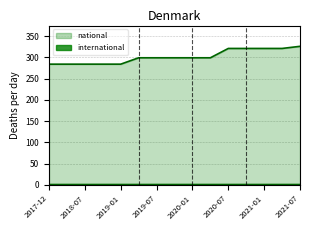

At which category does the chart reach its minimum across all series?

2017-12